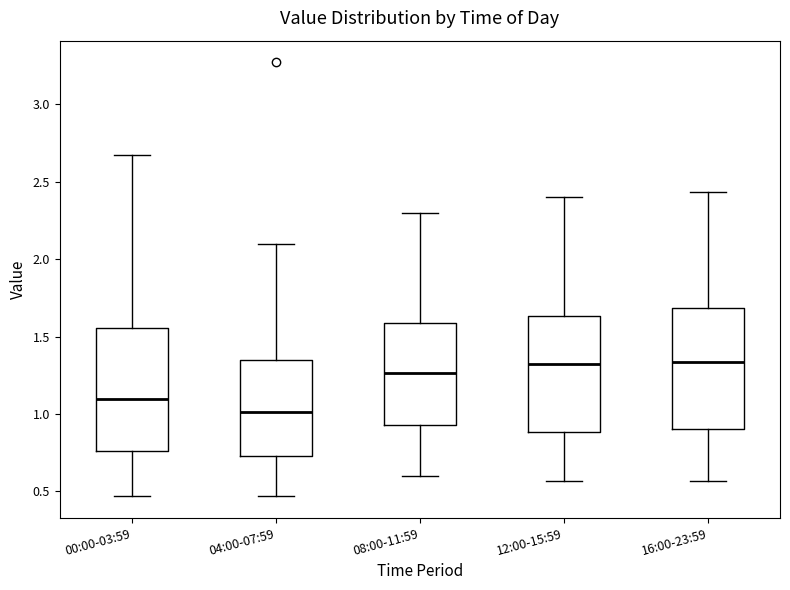

Reading left to right, transcribe this box plot: for each box, give where its median line is, the range the box spans, and where its two whiskers end, as read against the y-axis. The values are not printed on the chart, so give them approximately, as read against the axis.

00:00-03:59: median 1.10, box 0.75 to 1.55, whiskers 0.45 to 2.65
04:00-07:59: median 1.00, box 0.75 to 1.35, whiskers 0.45 to 2.10
08:00-11:59: median 1.25, box 0.95 to 1.60, whiskers 0.60 to 2.30
12:00-15:59: median 1.30, box 0.90 to 1.65, whiskers 0.55 to 2.40
16:00-23:59: median 1.35, box 0.90 to 1.70, whiskers 0.55 to 2.45